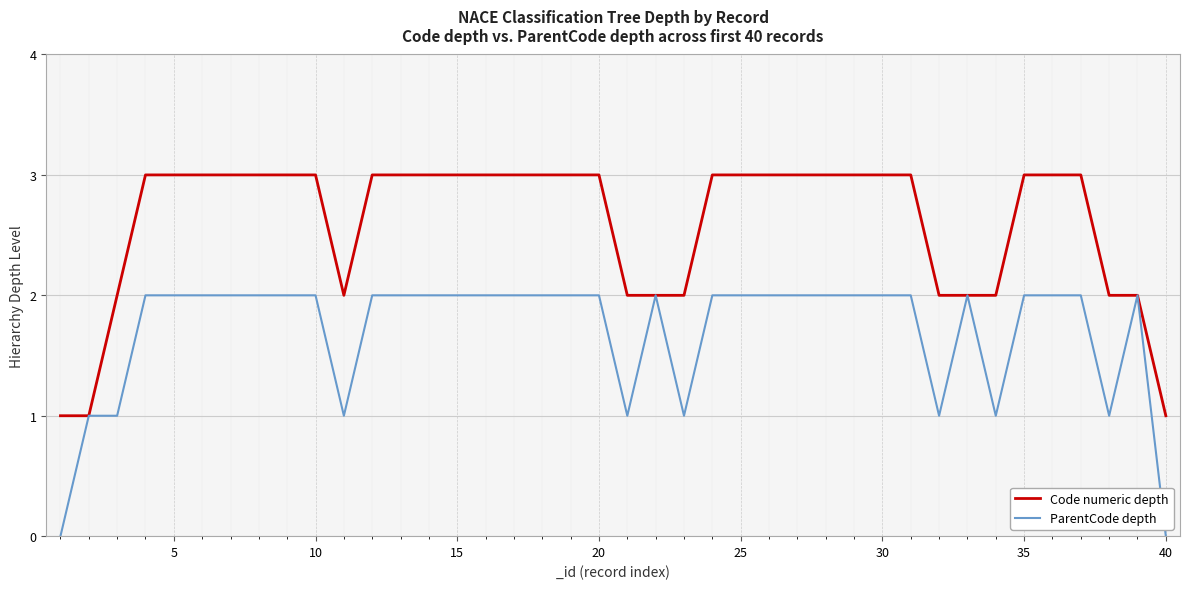

Rank the series by their average value, from highest to lowest.

Code numeric depth, ParentCode depth